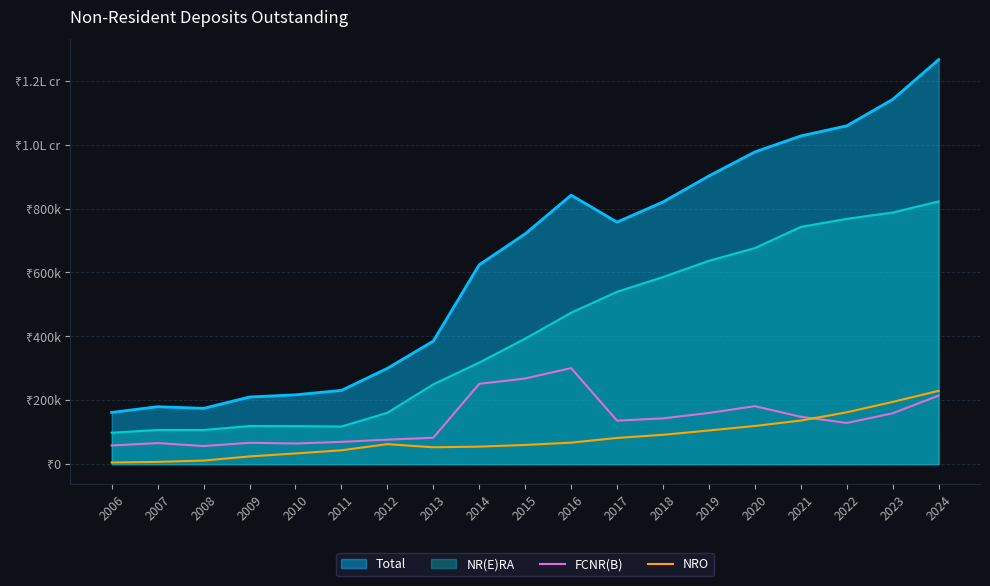

Between which two adjacent categories do FCNR(B) and NRO first intersect?

2021 and 2022